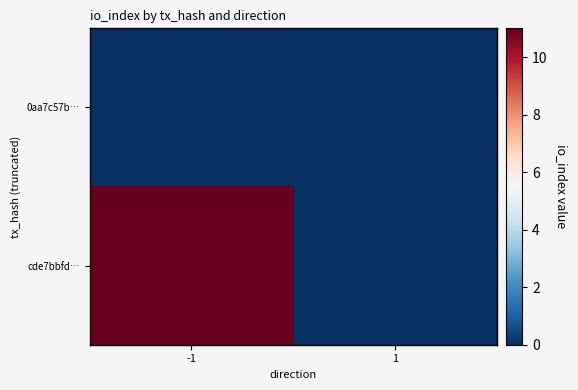

Which category has the highest value across all series?

-1